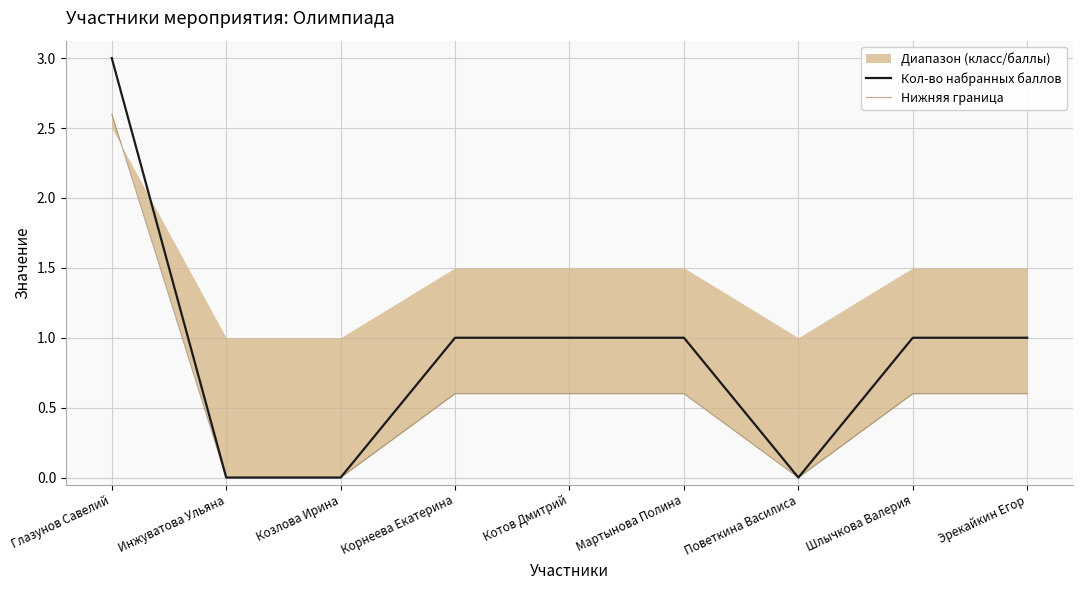

True or false: Кол-во набранных баллов and Нижняя граница intersect in this chart.

False